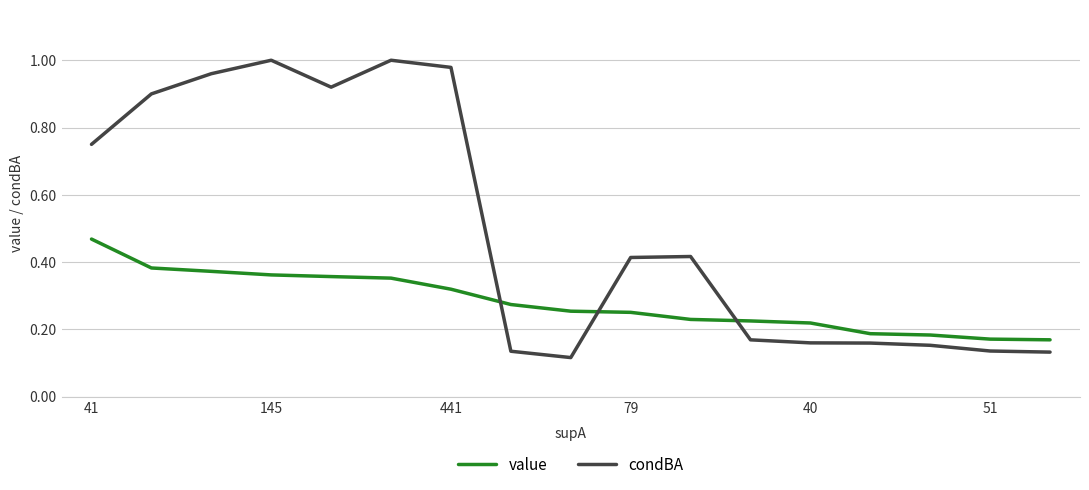

Which series has the largest total across all categories?

condBA